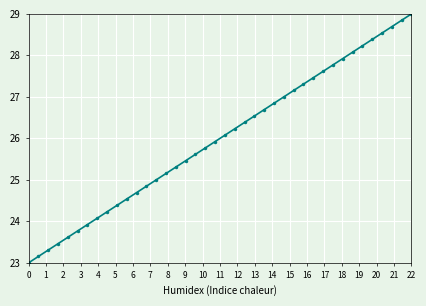

What is the greatest value displayed?

29.0